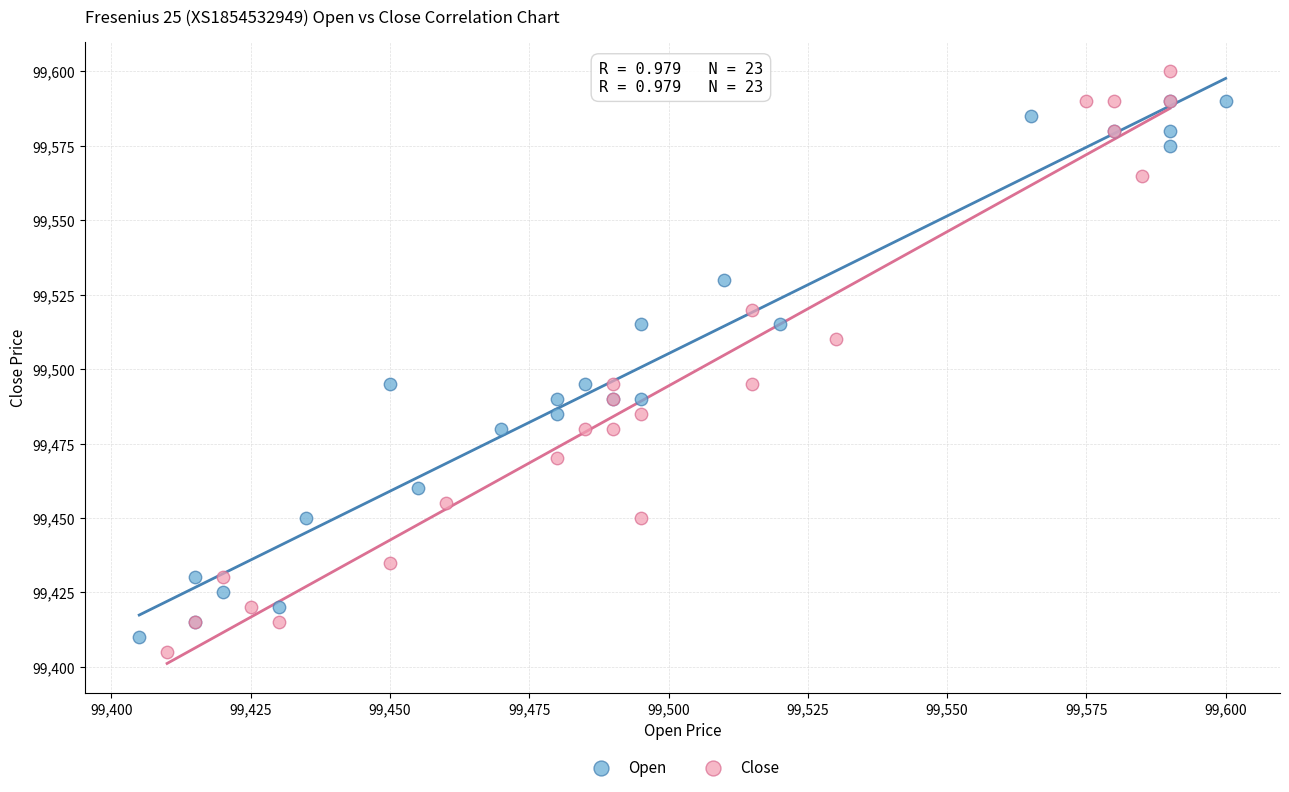

Which series reaches the maximum Y coordinate?

Close